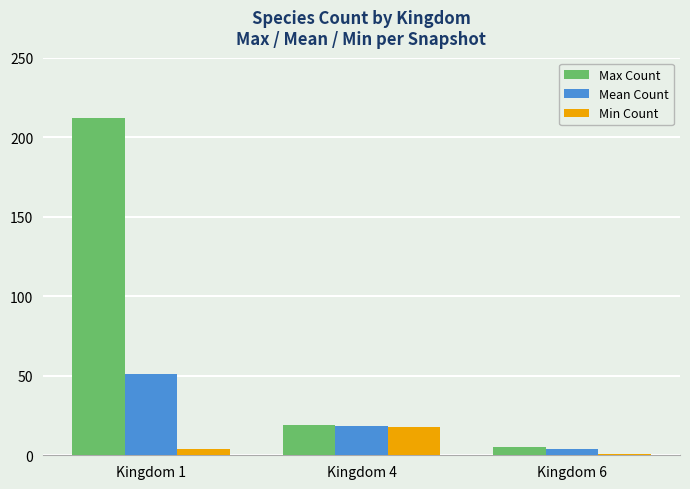

Which series has the largest total across all categories?

Max Count